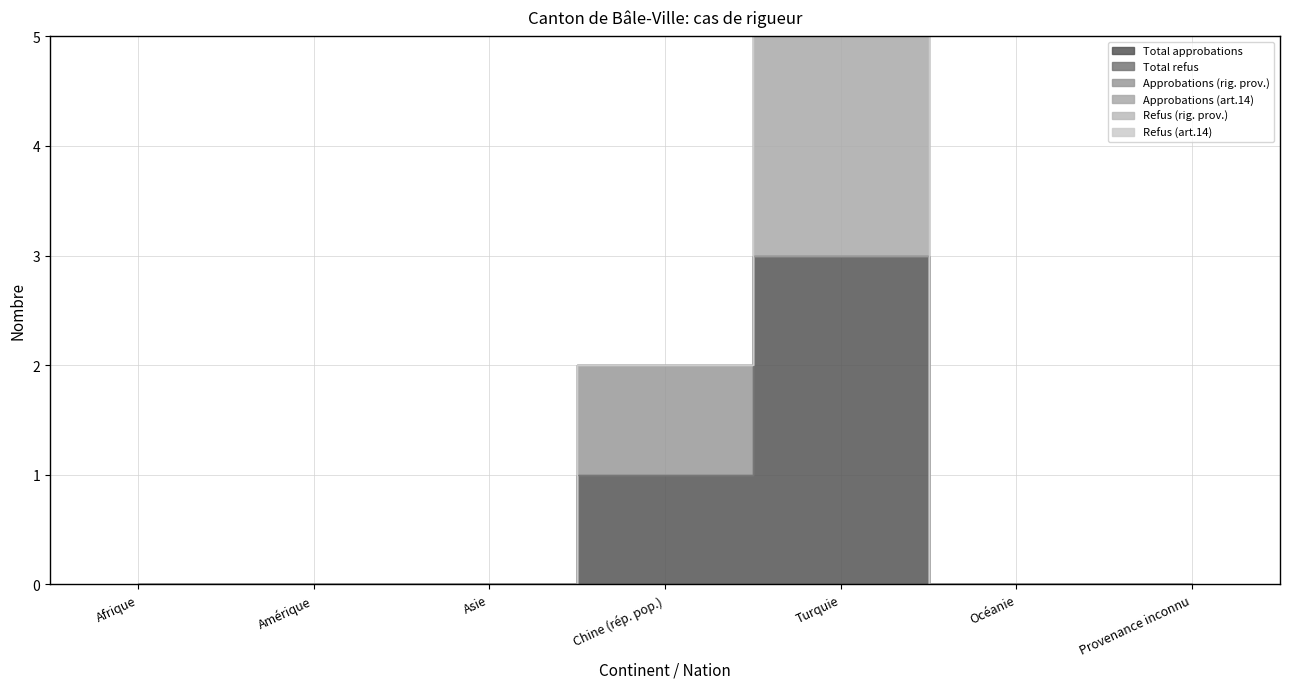

Where do Approbations (rig. prov.) and Approbations (art.14) first cross each other?

Chine (rép. pop.) and Turquie